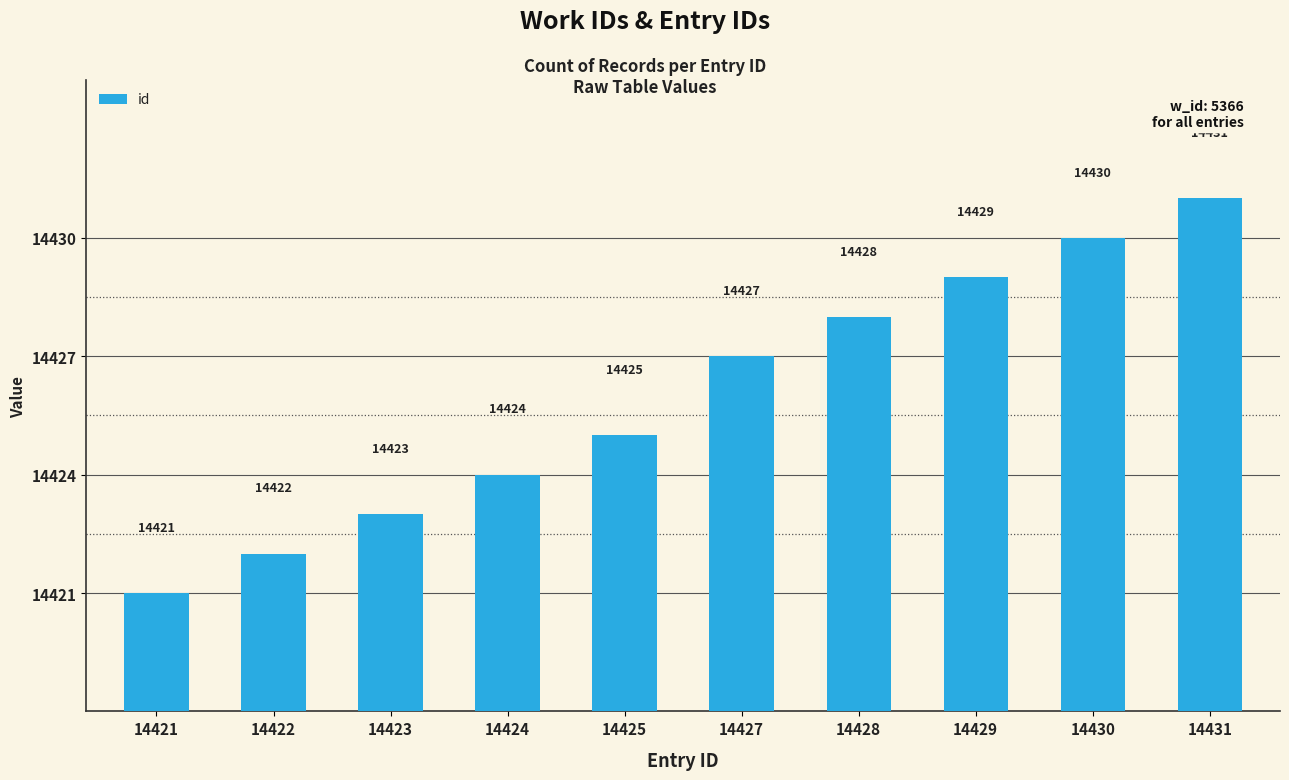

Rank the categories by value from lowest to highest.

14421, 14422, 14423, 14424, 14425, 14427, 14428, 14429, 14430, 14431